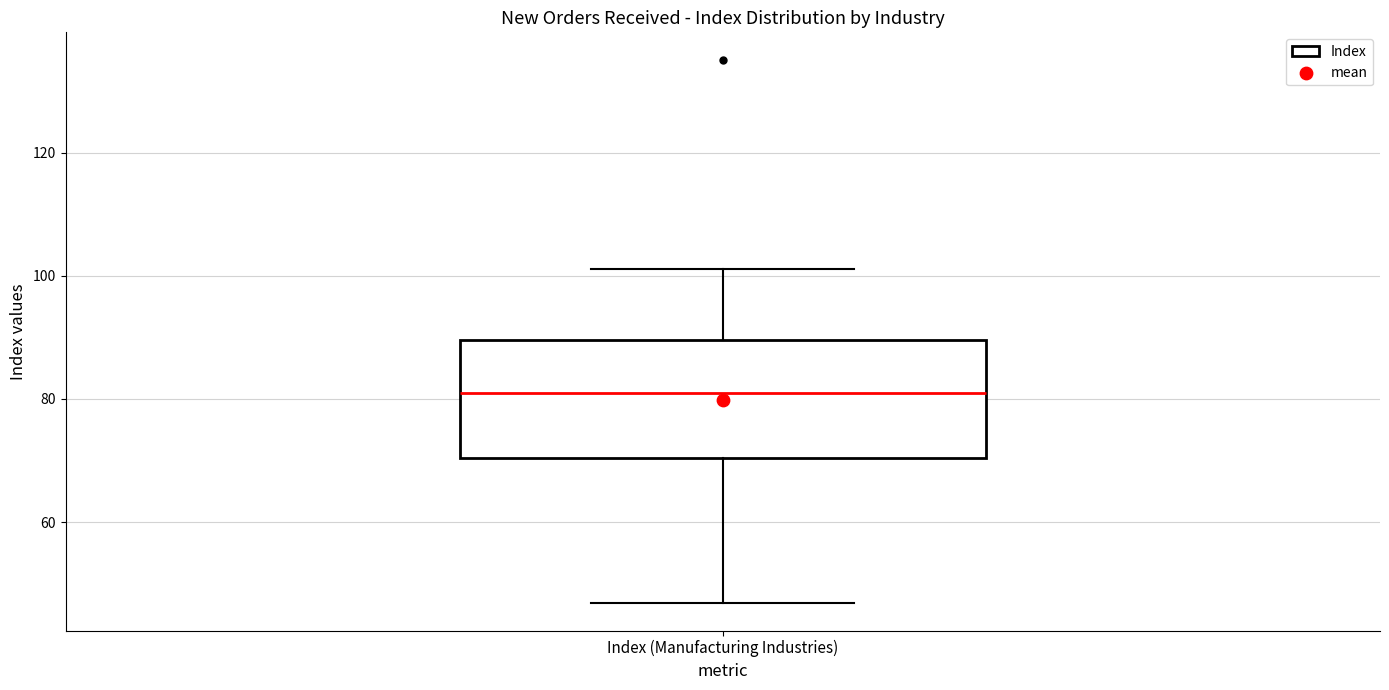

Read this box plot against the y-axis: the position of the median line, the range covered by the box, and the ends of both whiskers. The values are not printed on the chart, so give them approximately, as read against the axis.

median 80, box 70 to 90, whiskers 46 to 102